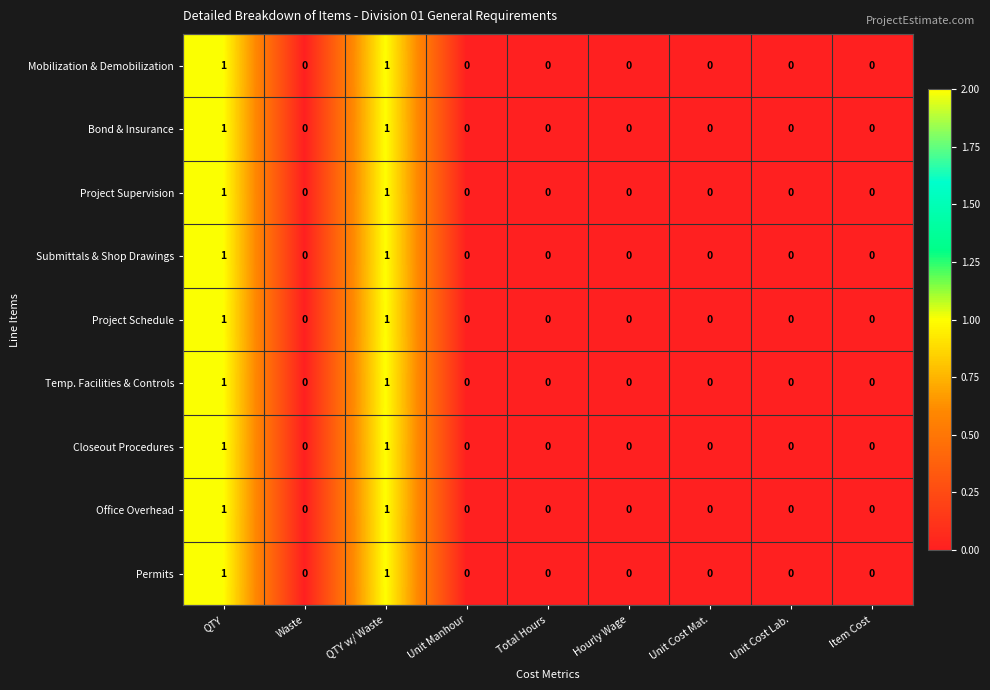

Count the Permits values in the range 0 to 1.

9